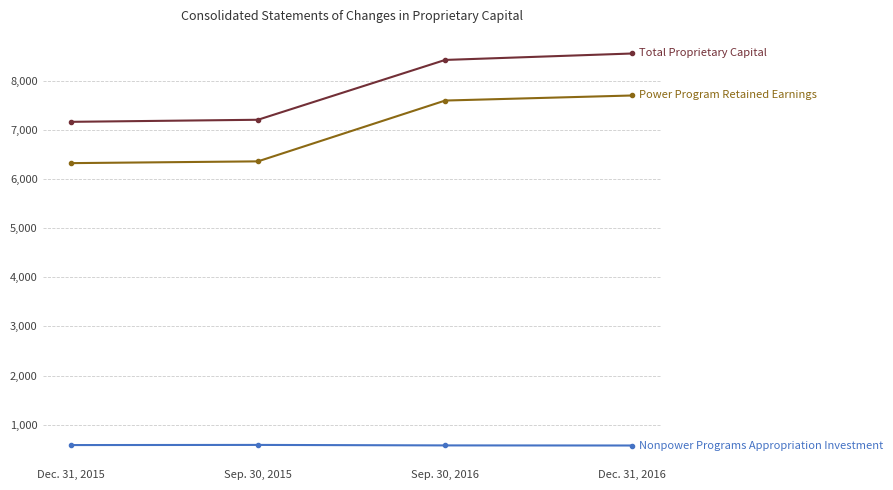

What is the difference between the highest and lowest values at Sep. 30, 2016?

7840